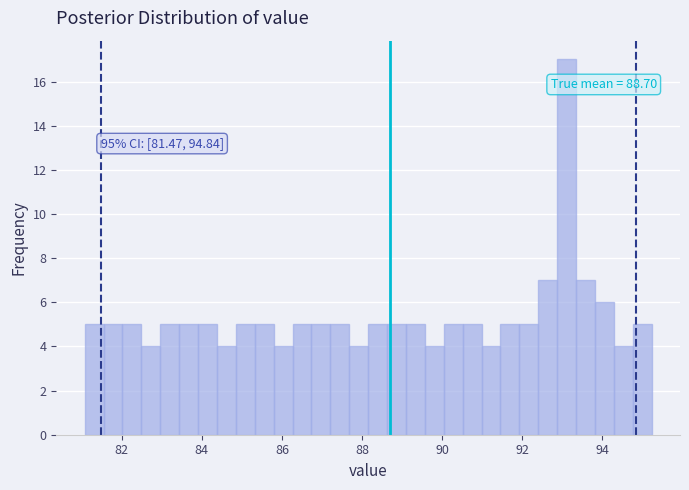

Around what value on the x-axis is the tallest bar? Give the approximate position of its centre, as read against the axis.

93.2